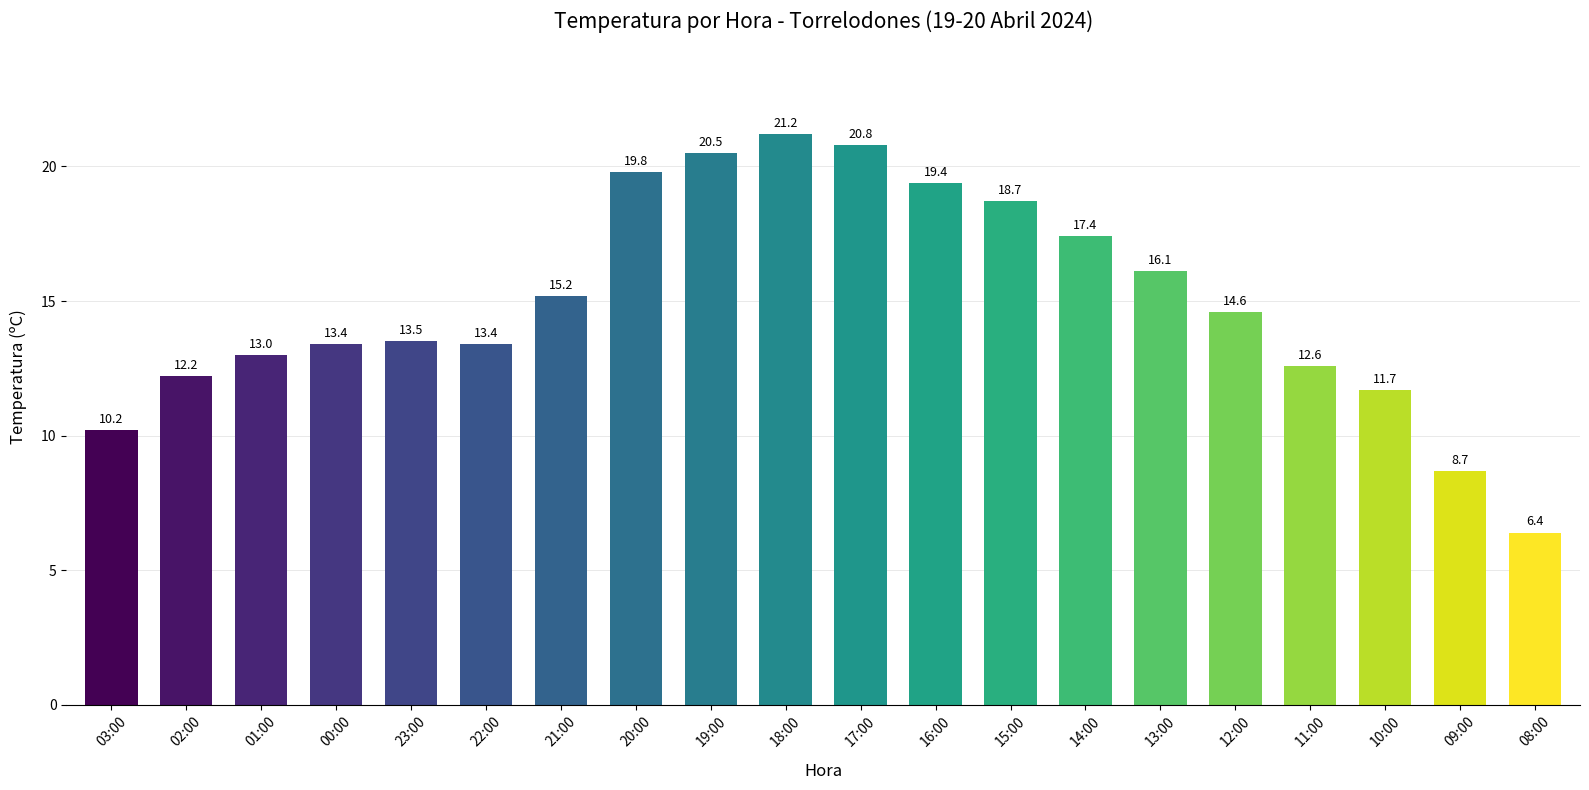

Which label corresponds to the smallest value in the chart?

08:00